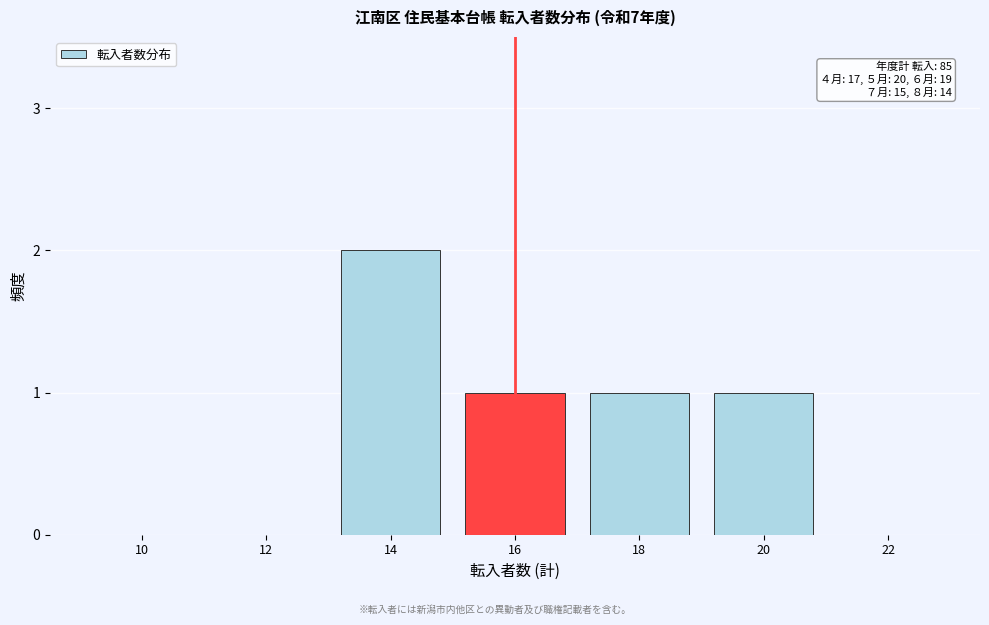

Reading right to left, transcribe all the data shown in this chart.

22=0	20=1	18=1	16=1	14=2	12=0	10=0